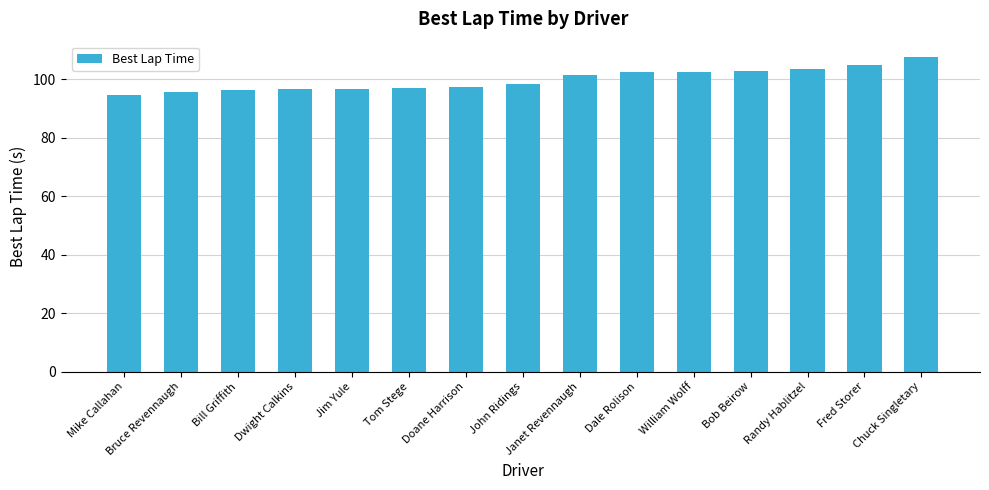

What value does the data have at Bob Beirow?

102.7